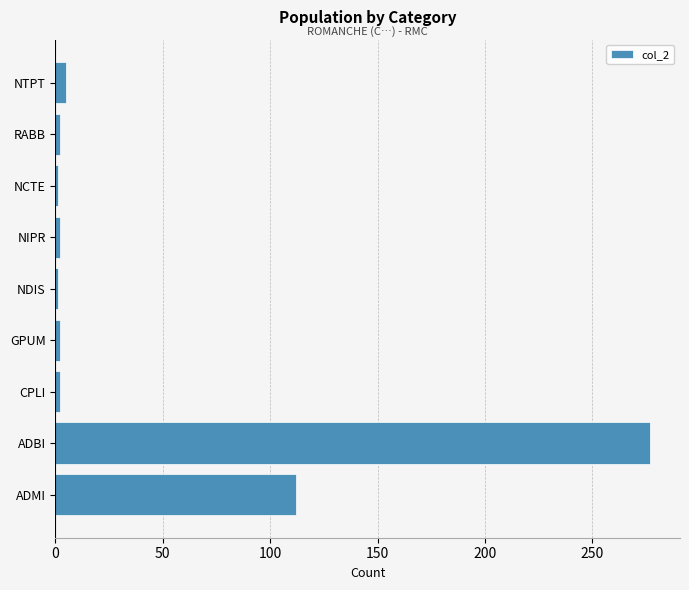

What is the difference between the maximum and minimum values?

276